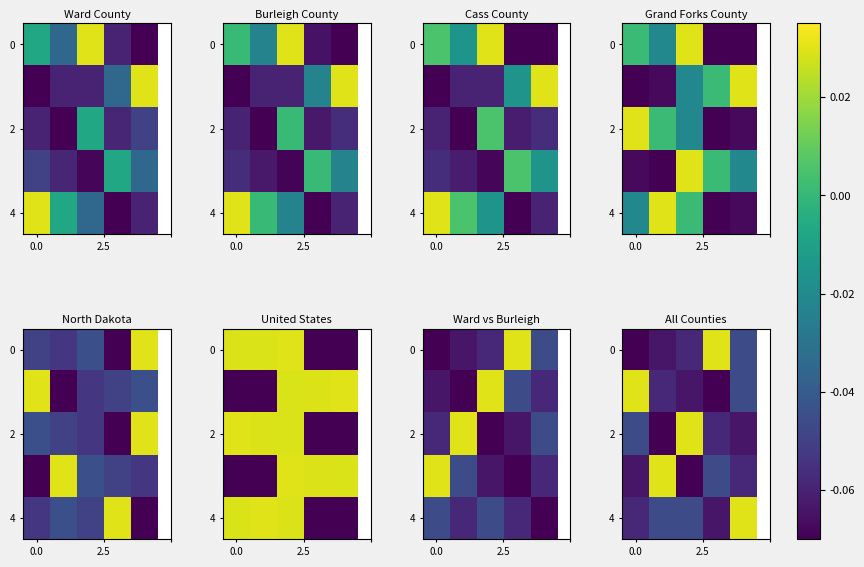

At which category is the sum across all series the highest?

4